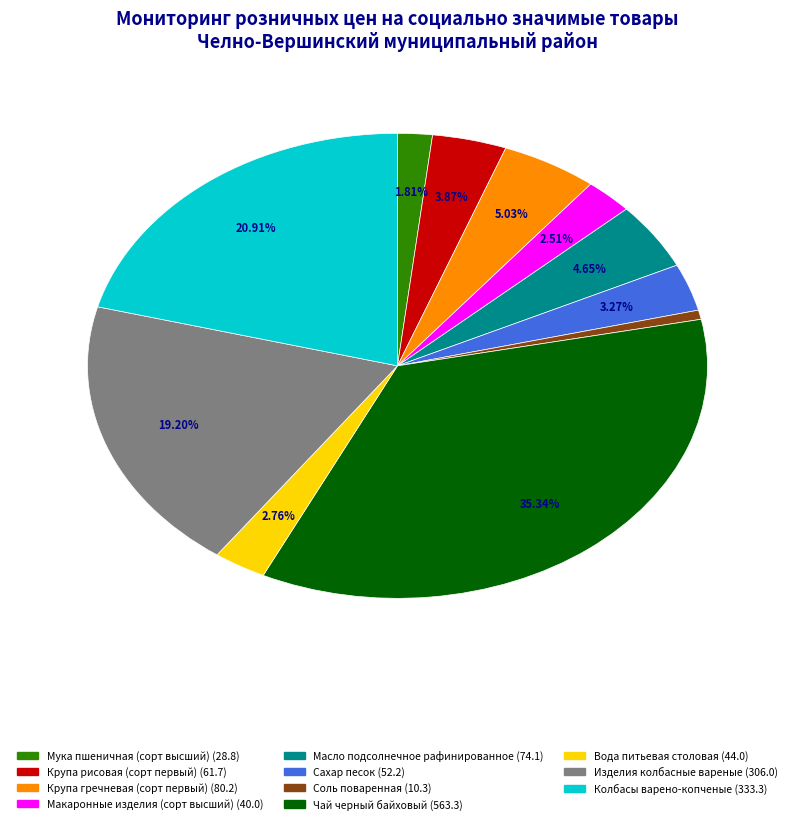

Is there a majority slice in this chart?

No